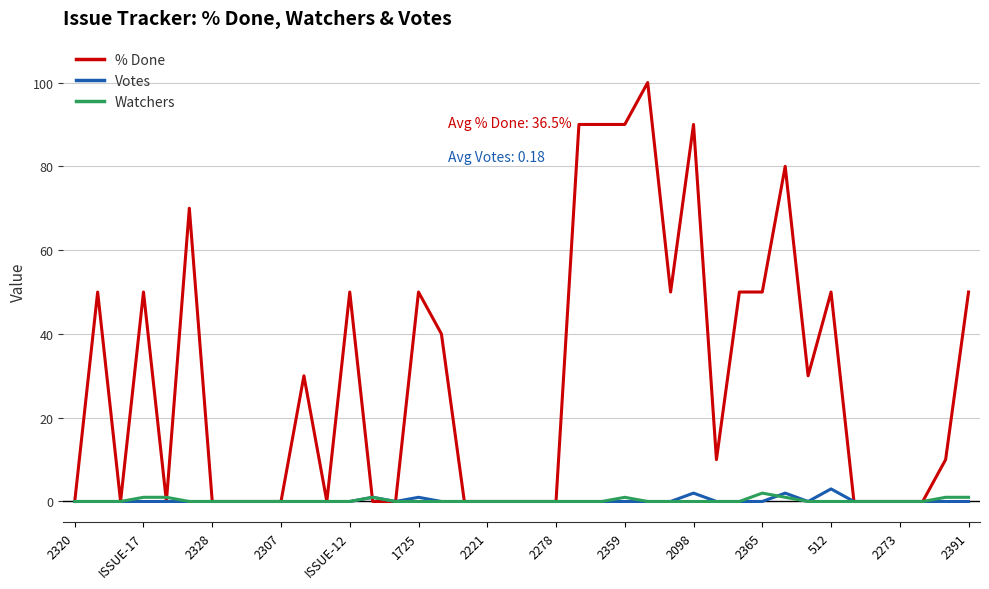

Which series has the largest range (max minus min)?

% Done